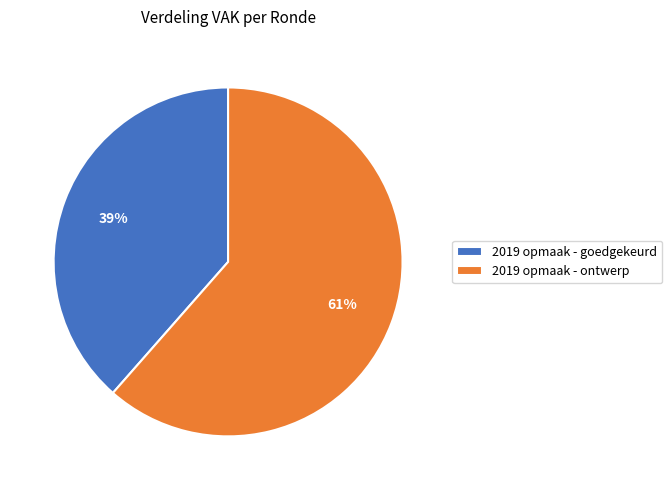

Is the sum of 2019 opmaak - goedgekeurd and 2019 opmaak - ontwerp greater than half?

Yes